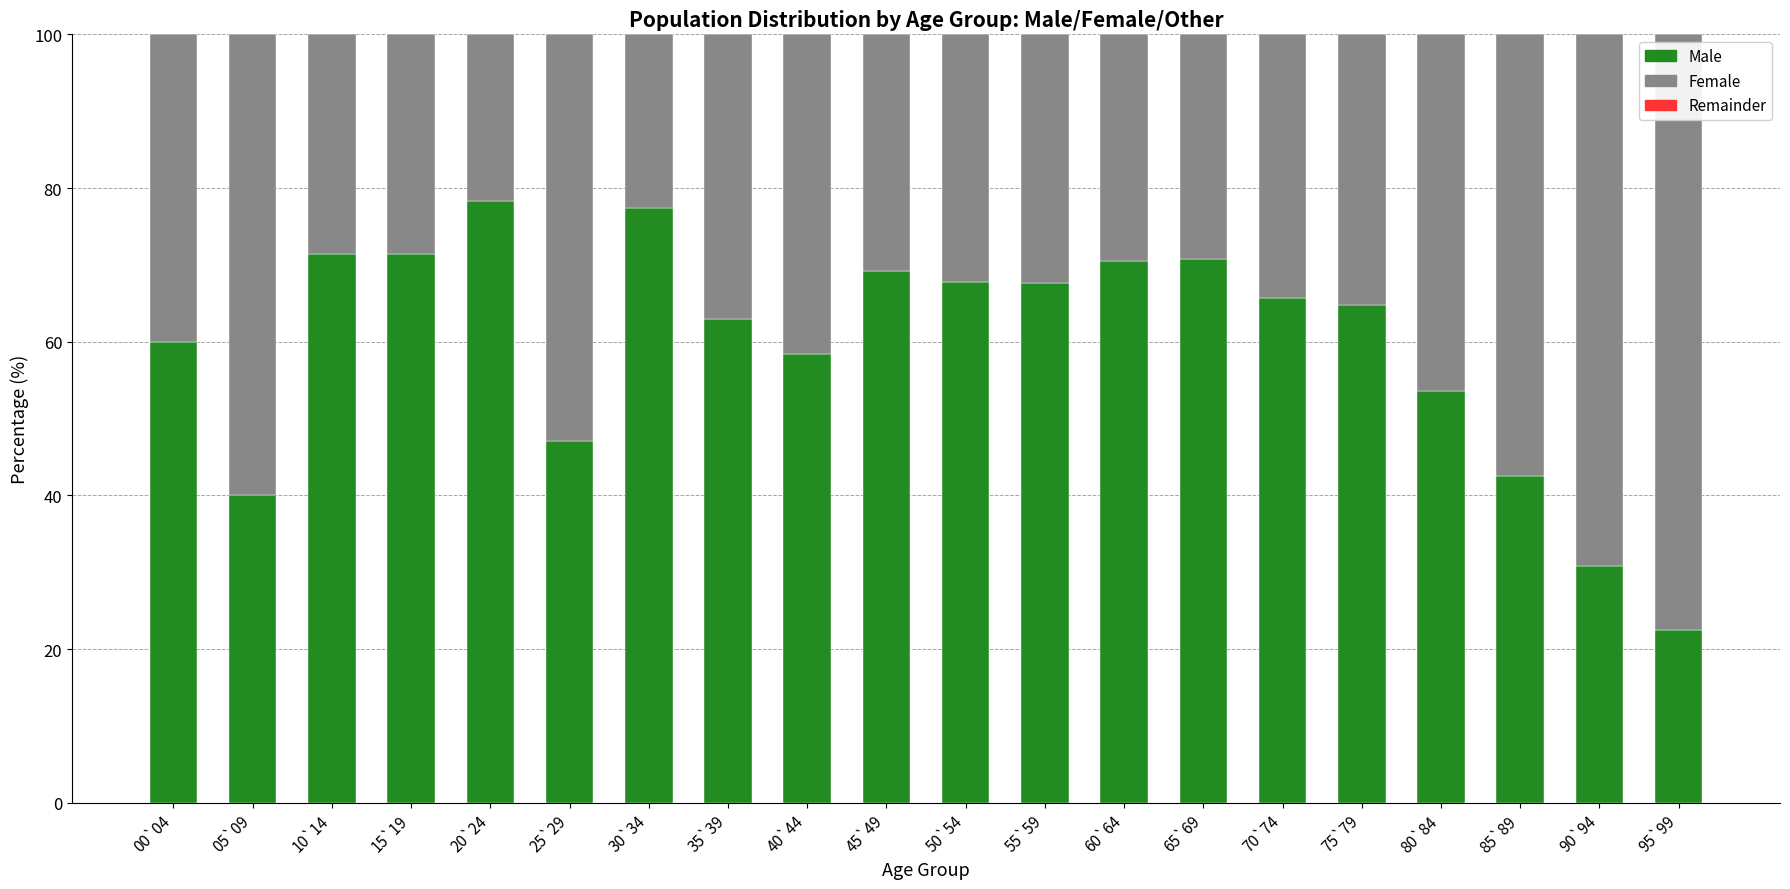

What is the difference between the maximum and minimum values in the Male series?

55.7